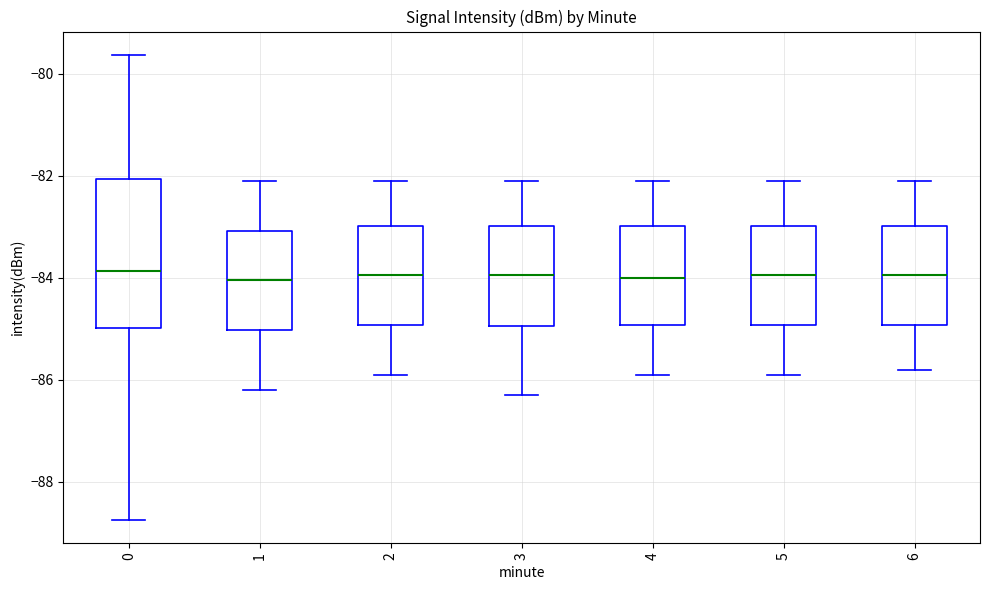

Where does the lower whisker of the box at x = 0 end on the y-axis? The values are not printed on the chart, so give them approximately, as read against the axis.

-88.8